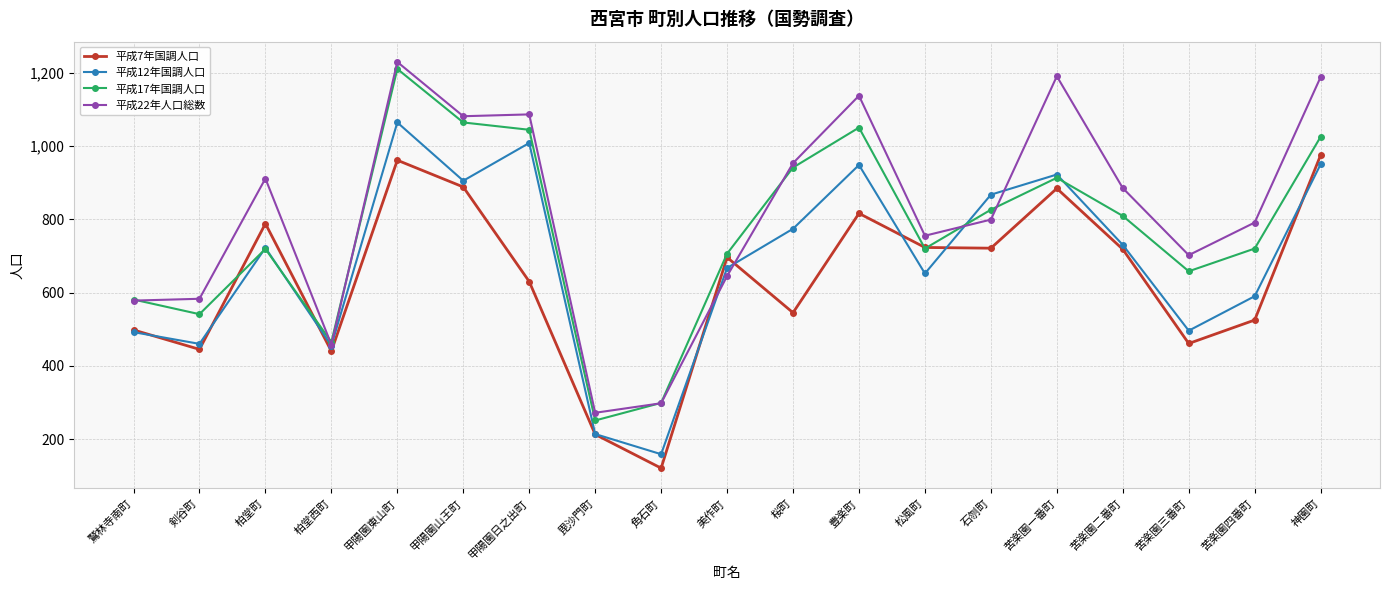

Where does the 平成17年国調人口 series first go above 720?

甲陽園東山町